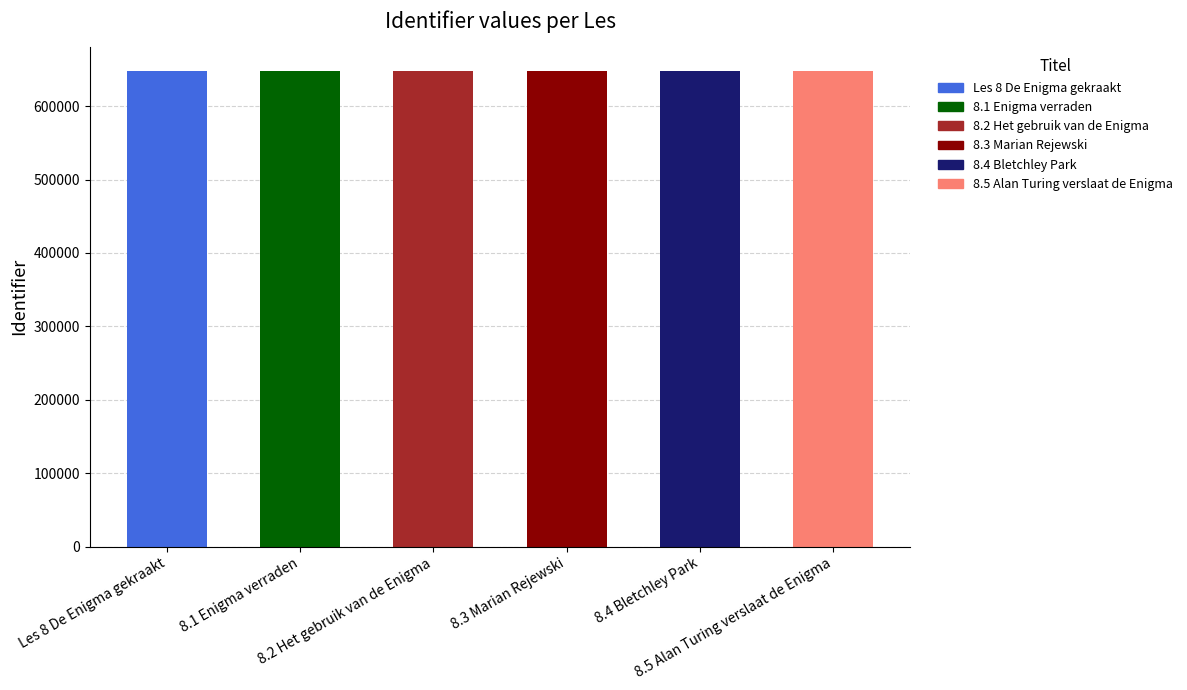

What is the smallest value displayed?

647829